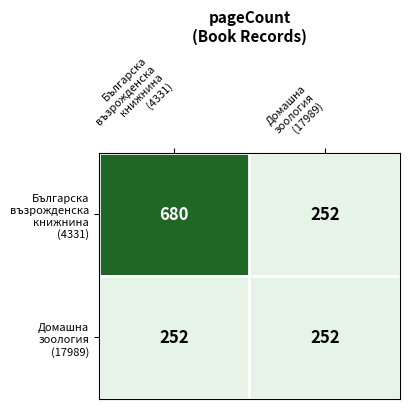

What is the smallest value displayed?

252